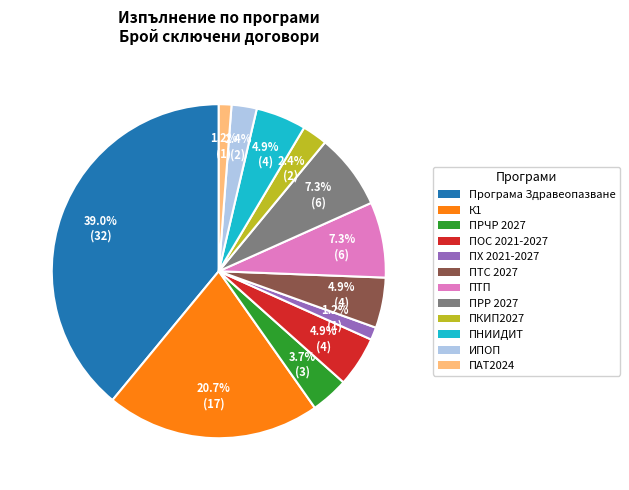

Is there a majority slice in this chart?

No